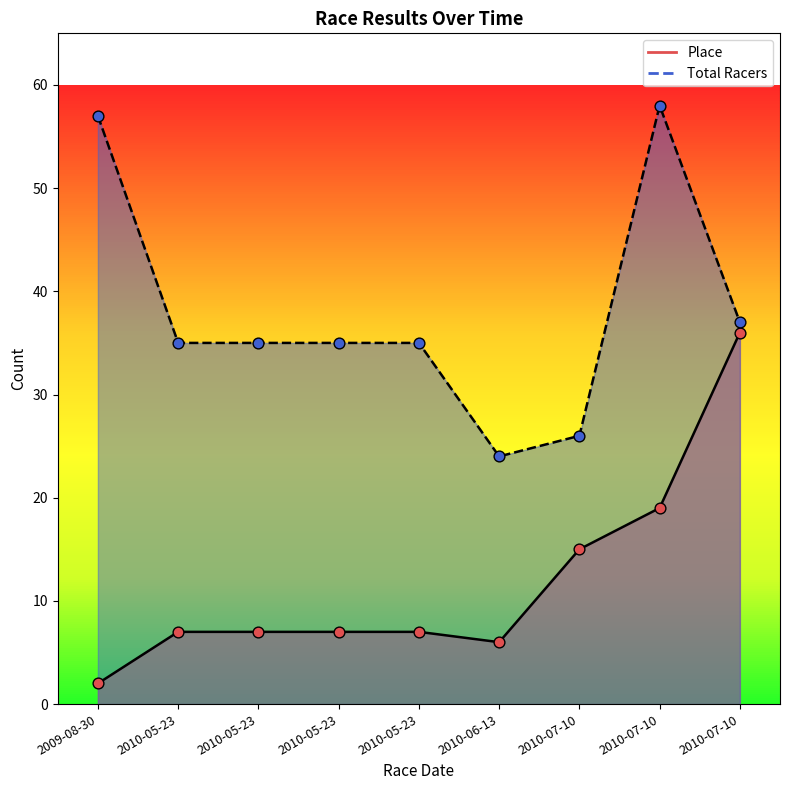

Which series has the largest total across all categories?

Total Racers